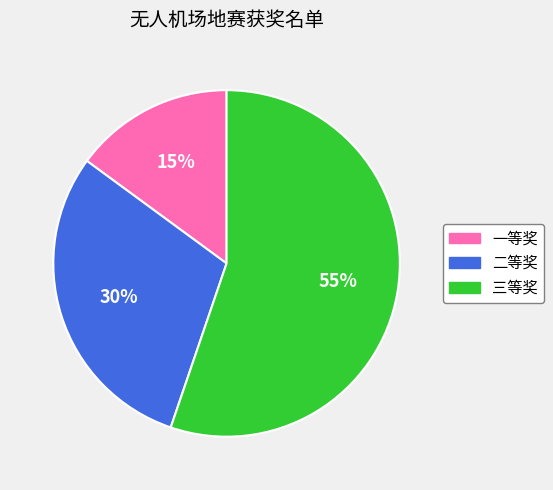

Count the number of slices in the pie.

3